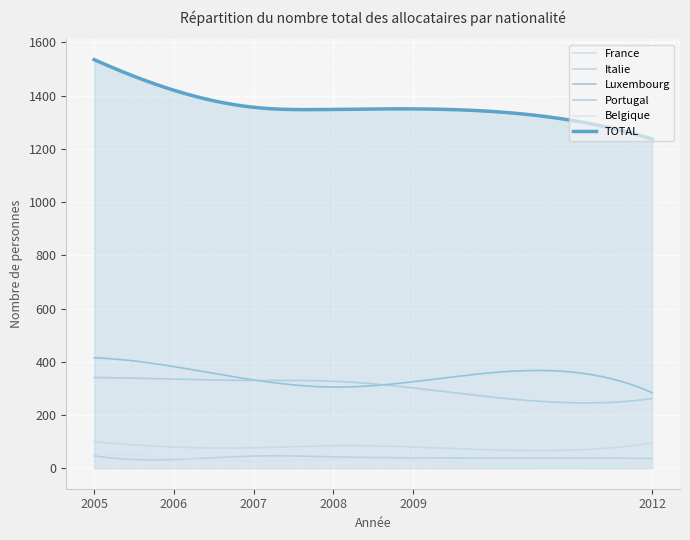

How many lines are shown in the chart?

6